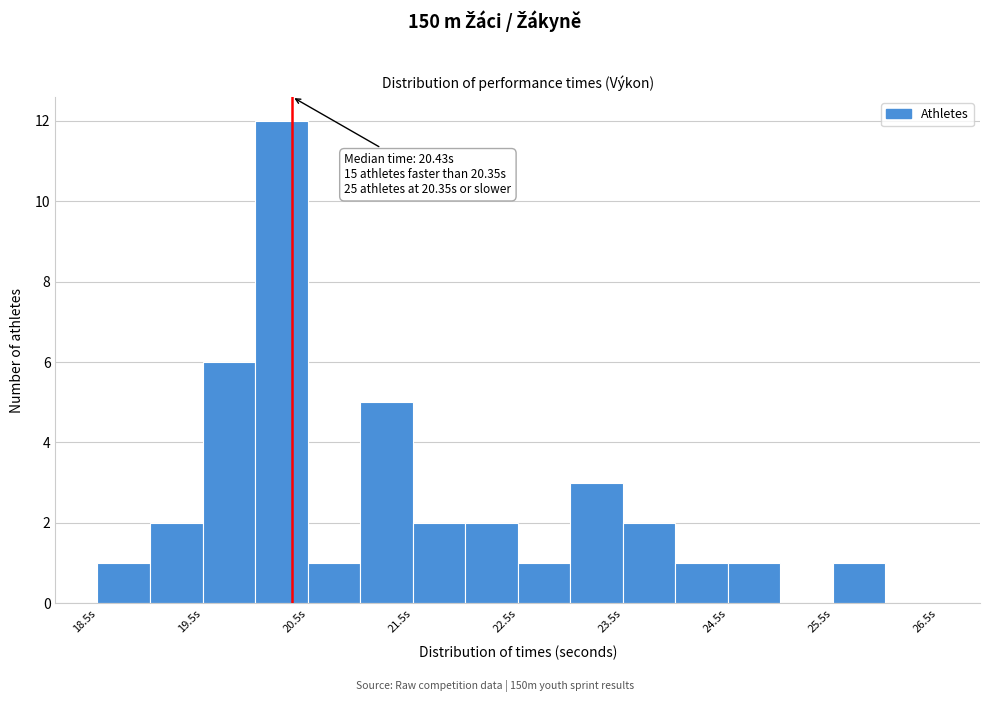

Over which range of the x-axis is the bar tallest?

20.0 to 20.5